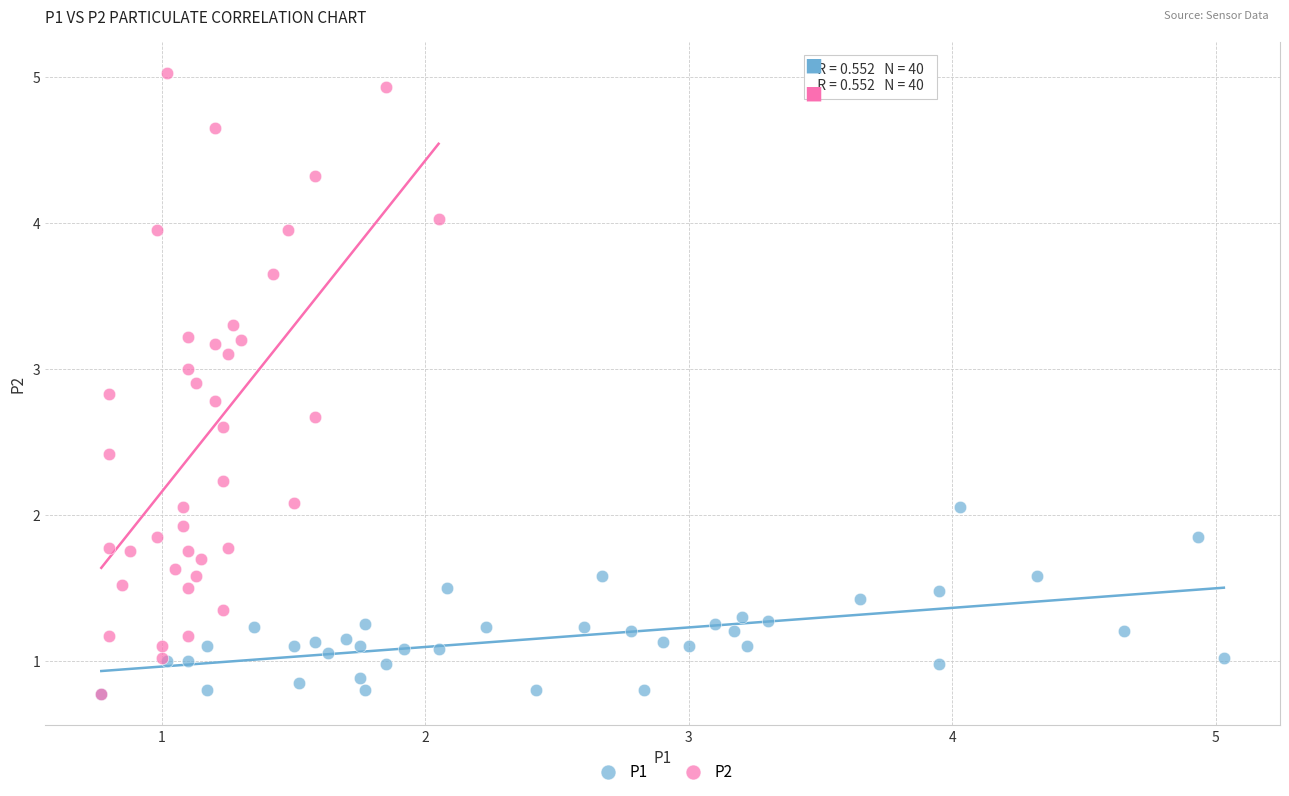

Which series contains the highest Y value?

P2